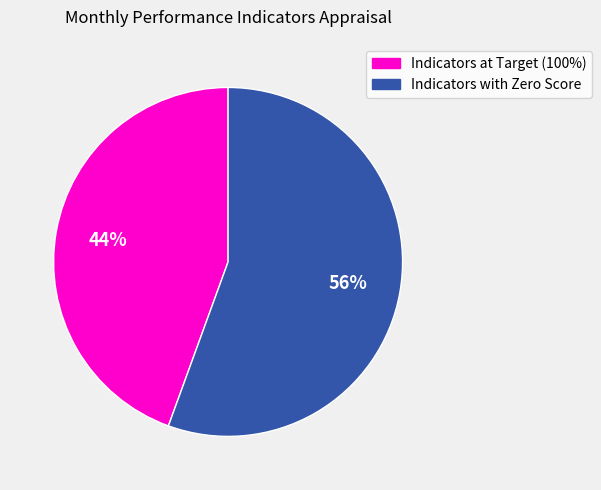

Is there a majority slice in this chart?

Yes